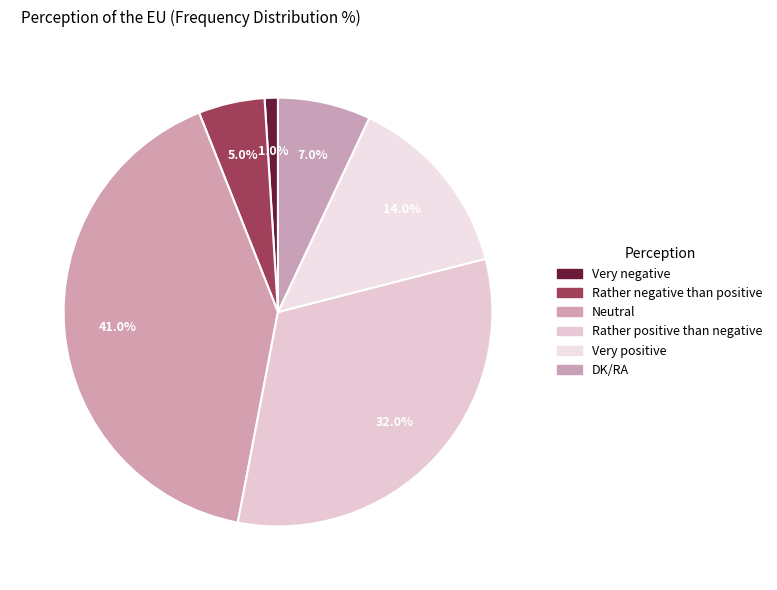

To the nearest percent, what percentage of the pie is Very positive?

14%